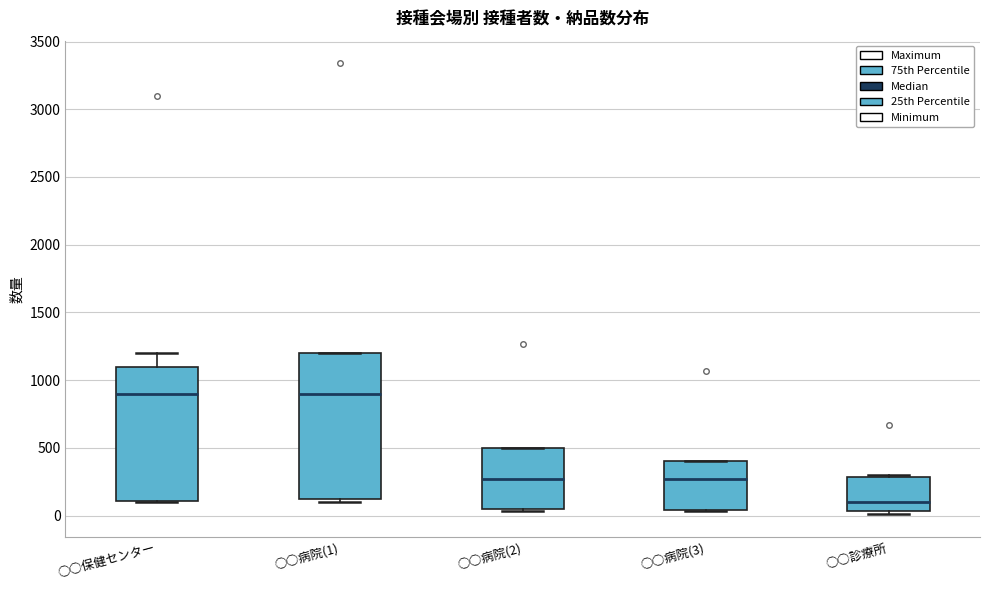

Which box has the lowest median line?

○○診療所